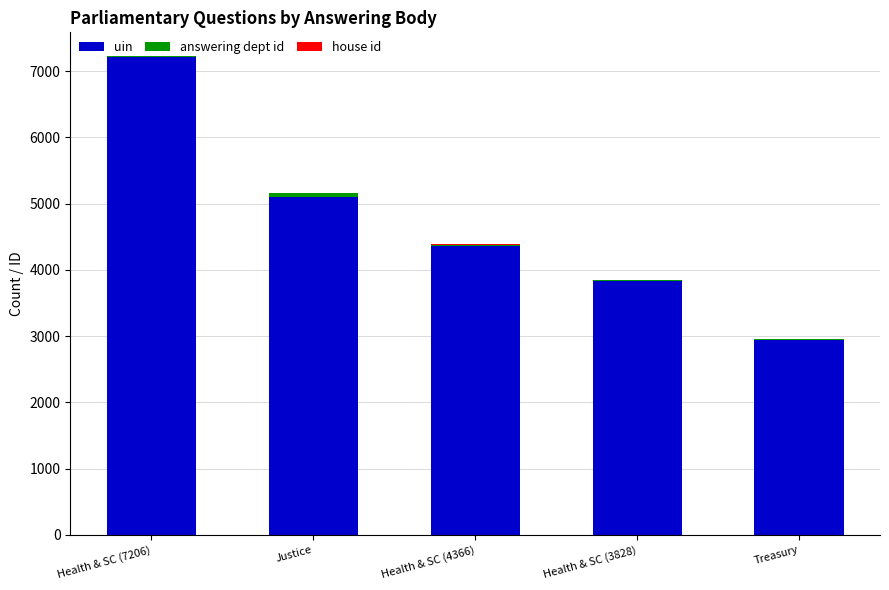

Are the bars horizontal?

No